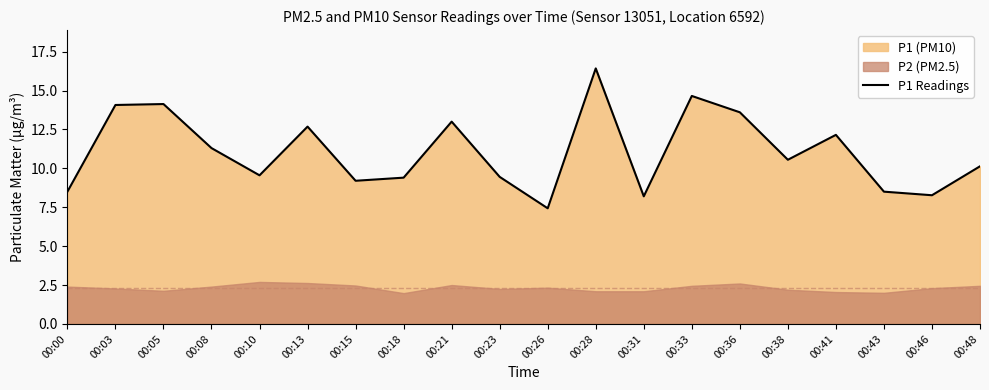

What is the change in value from 00:13 to 00:23?

-3.2